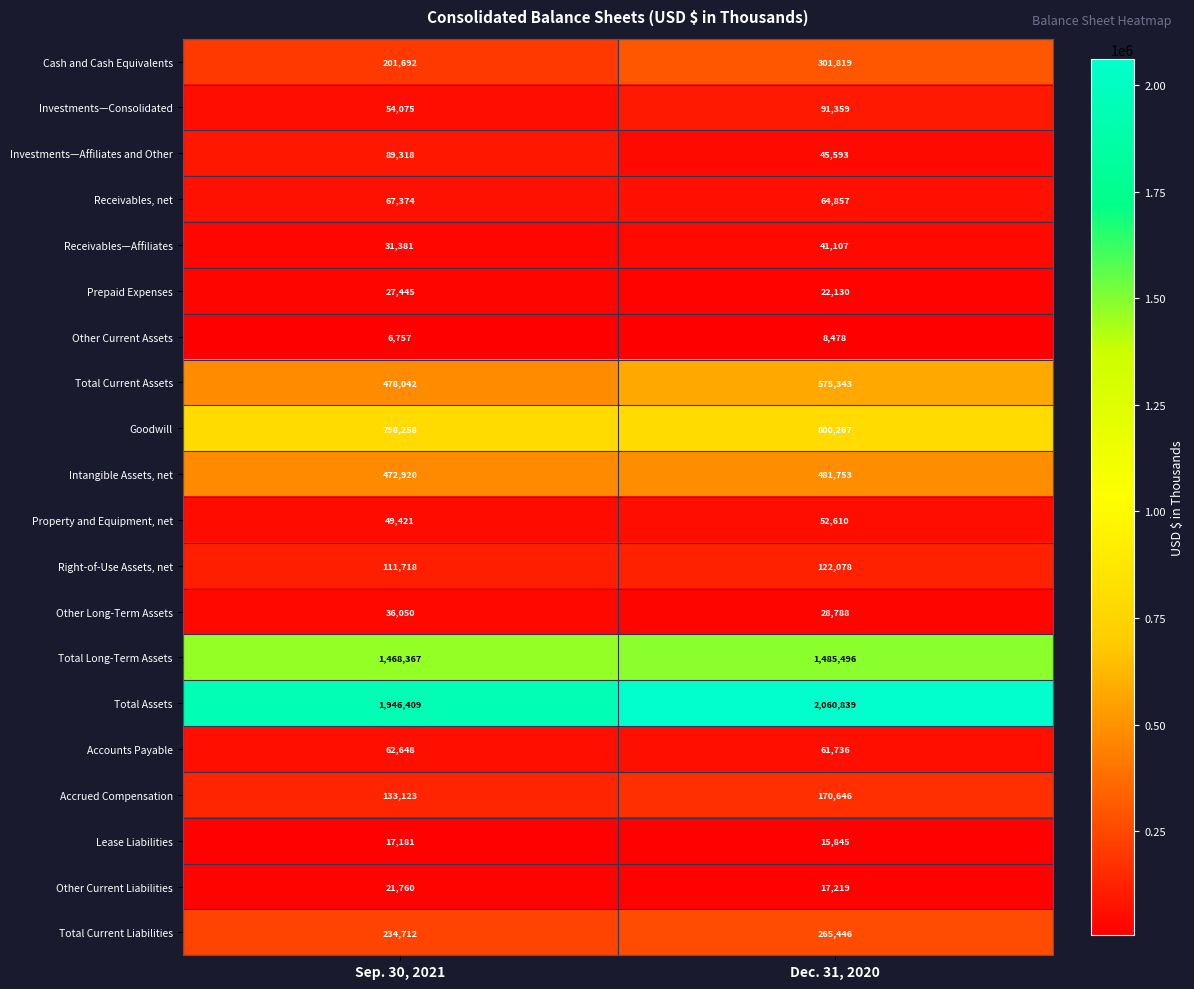

List the series in order of their peak value, lowest first.

Other Current Assets, Lease Liabilities, Other Current Liabilities, Prepaid Expenses, Other Long-Term Assets, Receivables—Affiliates, Property and Equipment, net, Accounts Payable, Receivables, net, Investments—Affiliates and Other, Investments—Consolidated, Right-of-Use Assets, net, Accrued Compensation, Total Current Liabilities, Cash and Cash Equivalents, Intangible Assets, net, Total Current Assets, Goodwill, Total Long-Term Assets, Total Assets